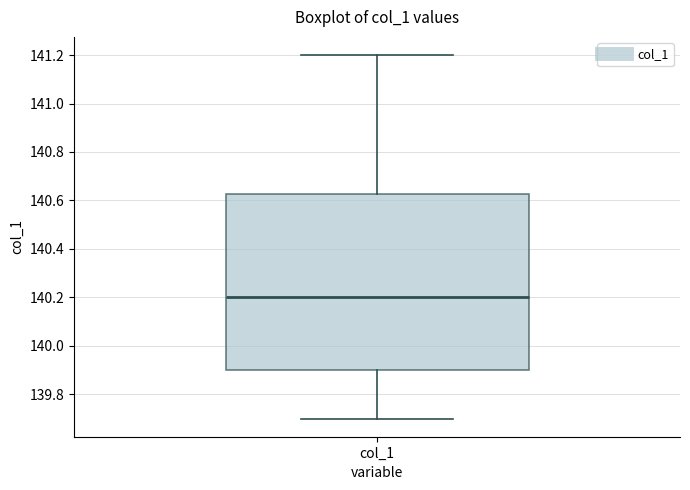

Read this box plot against the y-axis: the position of the median line, the range covered by the box, and the ends of both whiskers. The values are not printed on the chart, so give them approximately, as read against the axis.

median 140.20, box 139.90 to 140.62, whiskers 139.70 to 141.20